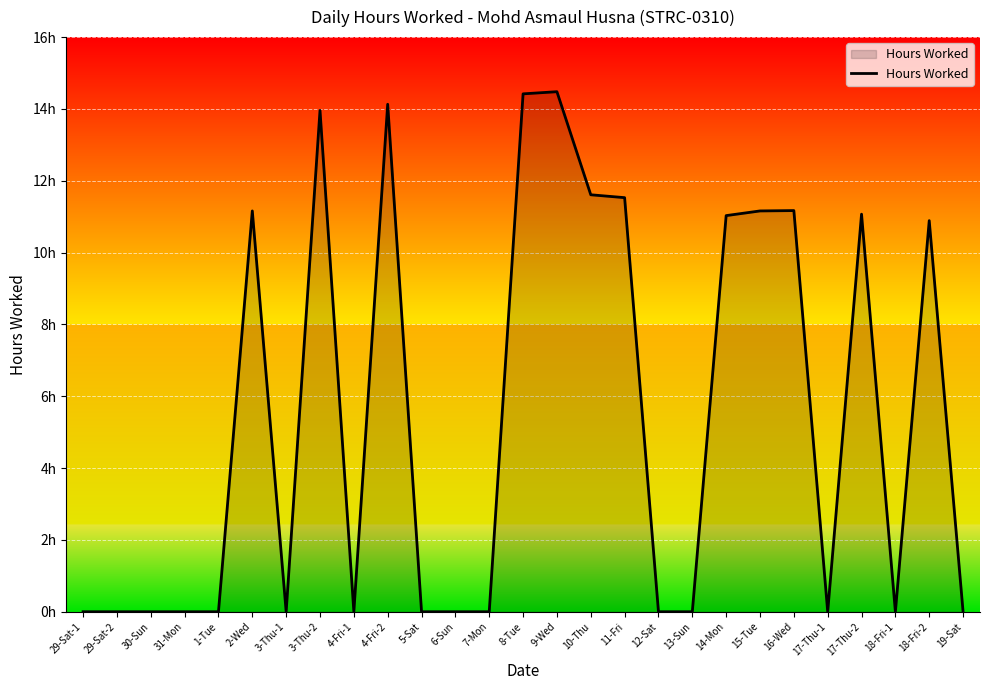

The value at 5-Sat is 10.0. True or false?

False